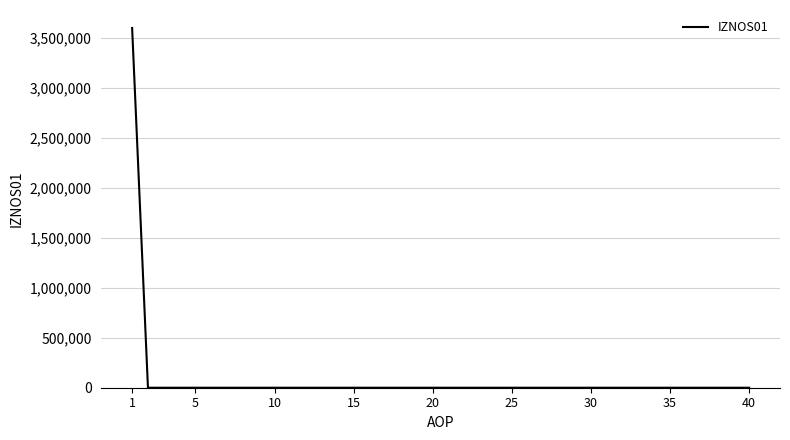

What is the sum of all values?

3599122.4